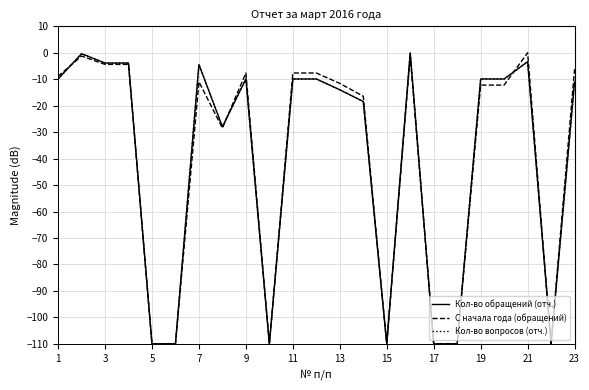

Does the chart have visible grid lines?

Yes